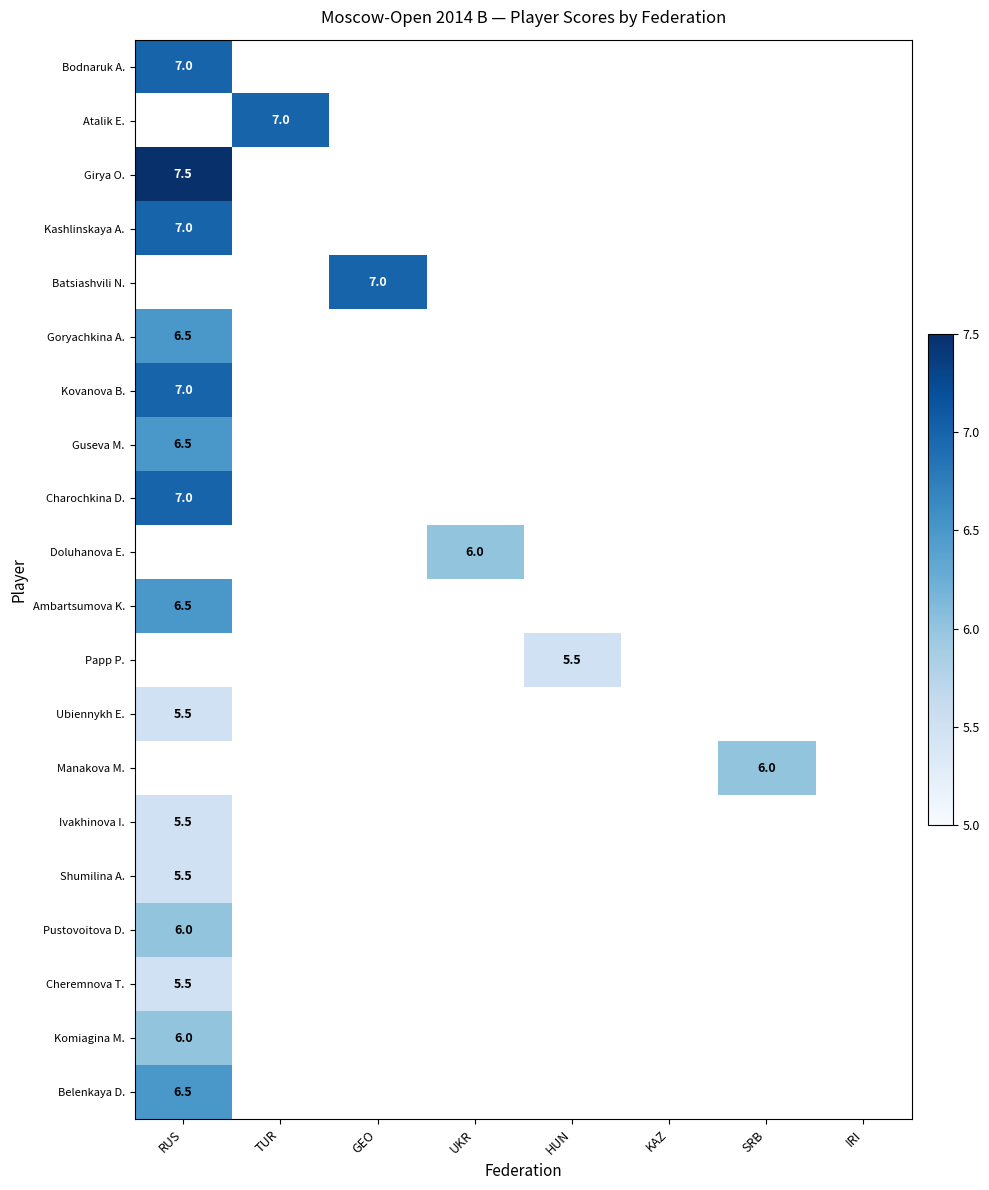

Which has a higher value, TUR or RUS?

RUS